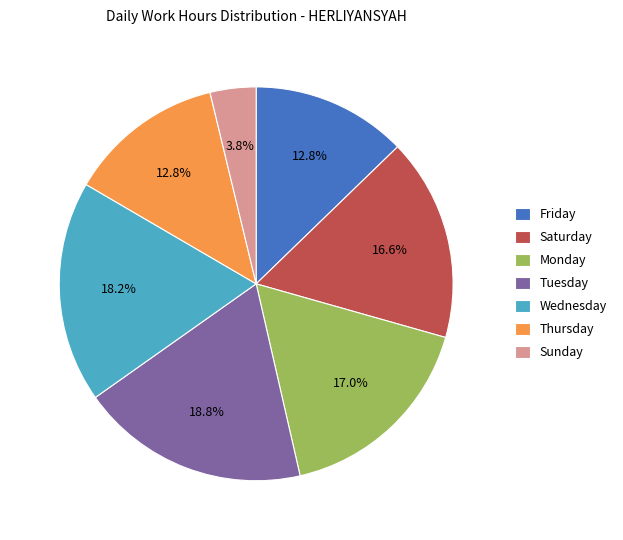

What portion of the pie excludes Sunday?

96.2%